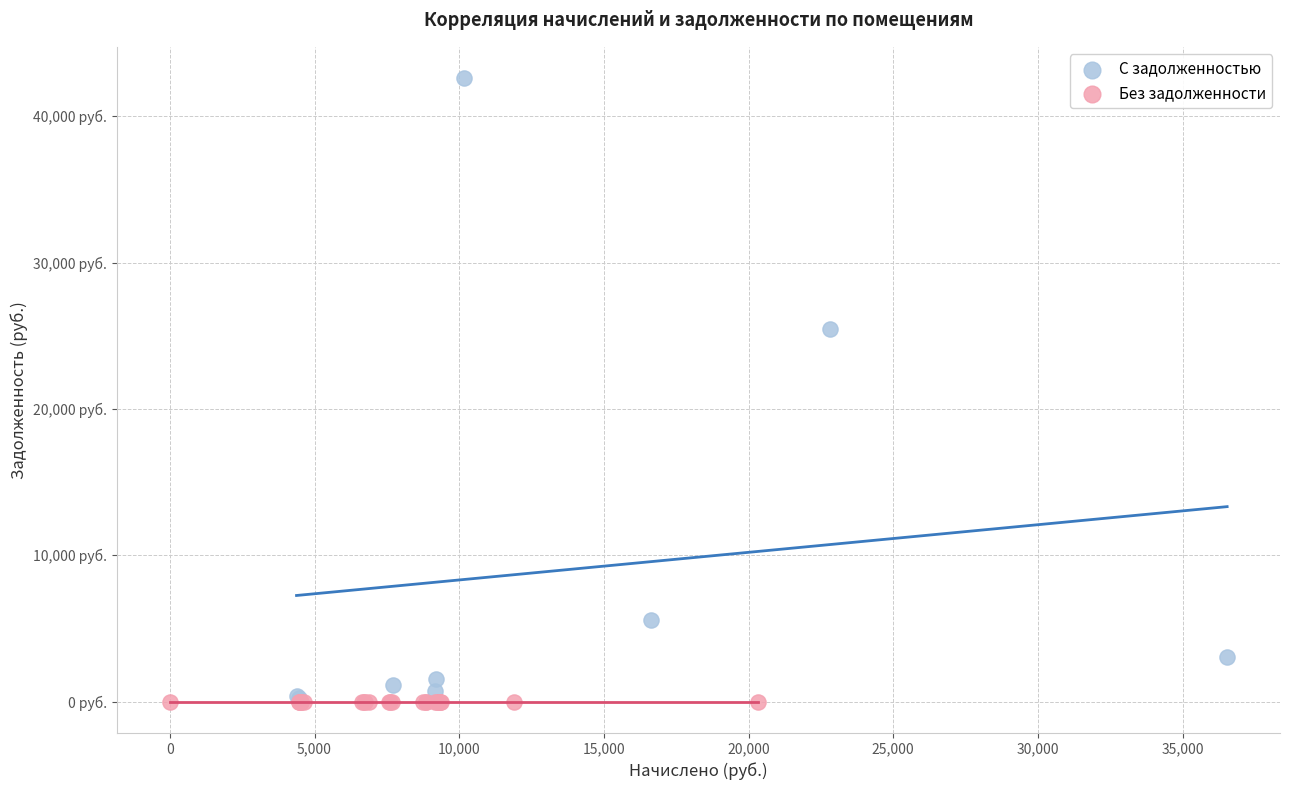

What are all the series names shown in the legend?

С задолженностью, Без задолженности